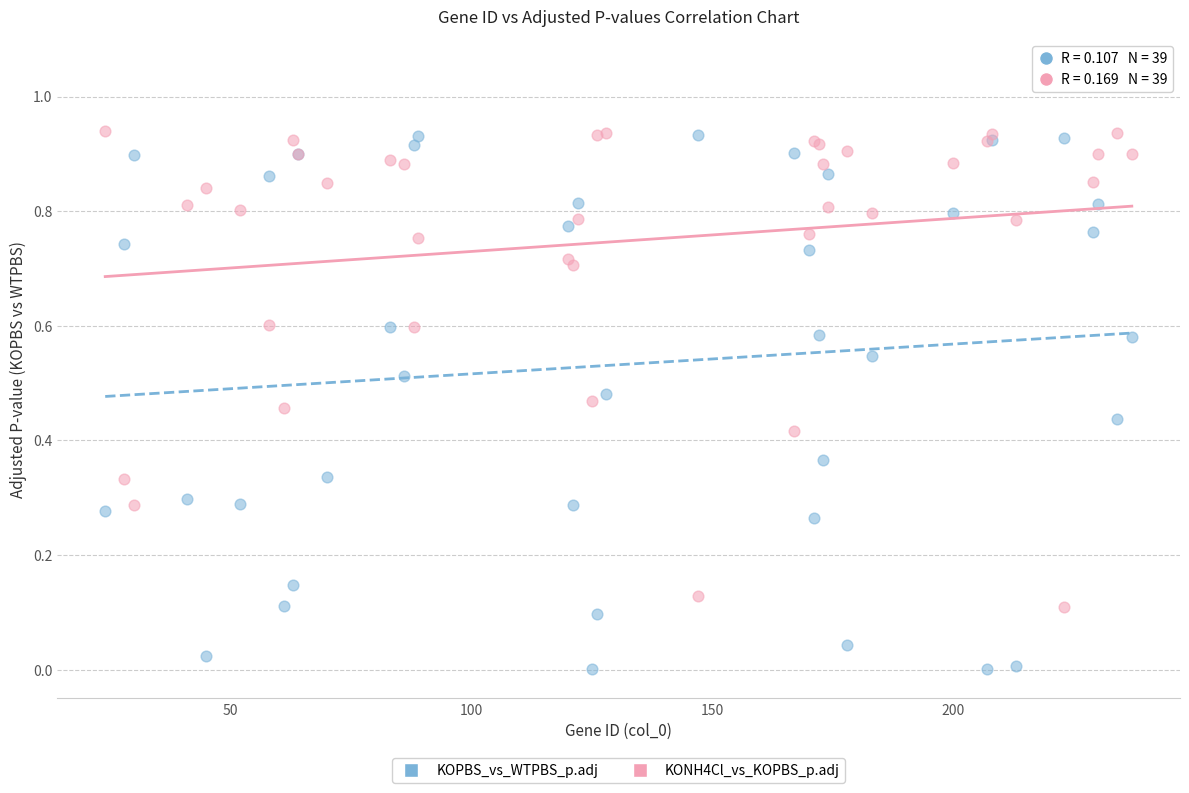

Which series has the widest spread of Y values?

KOPBS_vs_WTPBS_p.adj